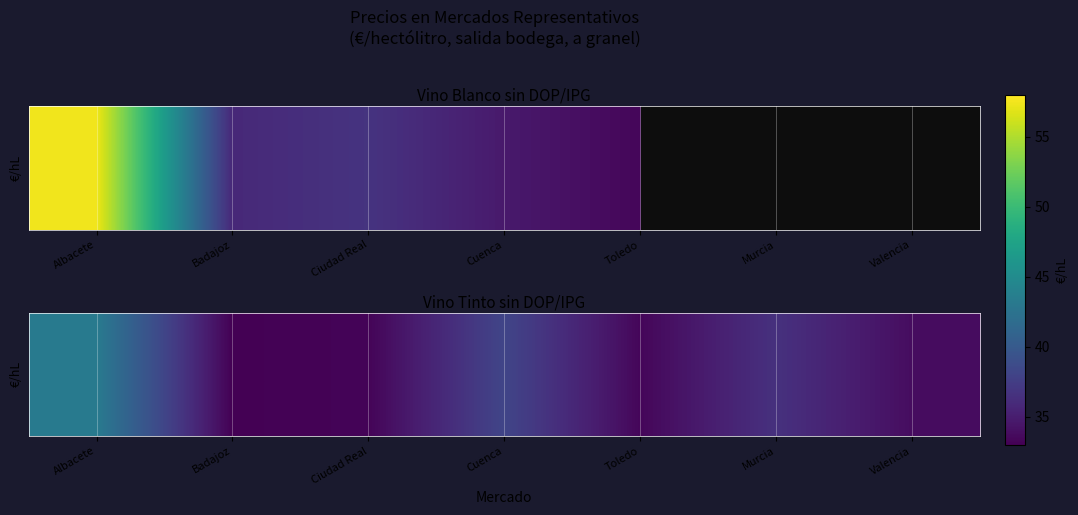

What is the change in value from Albacete to Murcia?

-6.8